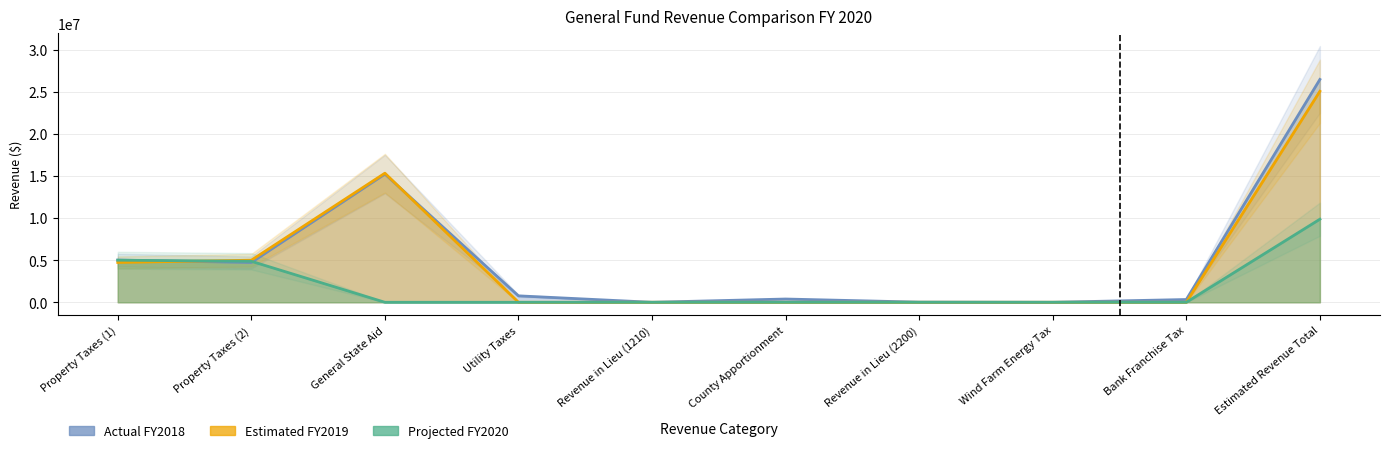

Where is Actual FY2018 nearest to the value 13223698?

General State Aid